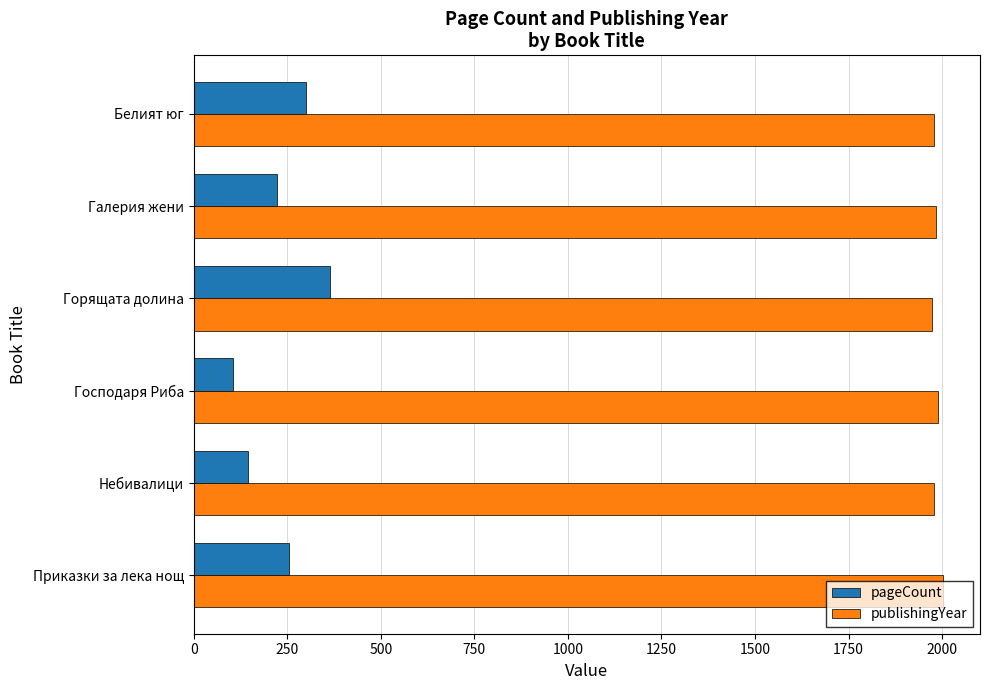

Read the pageCount value at Небивалици, to the nearest 5.

145